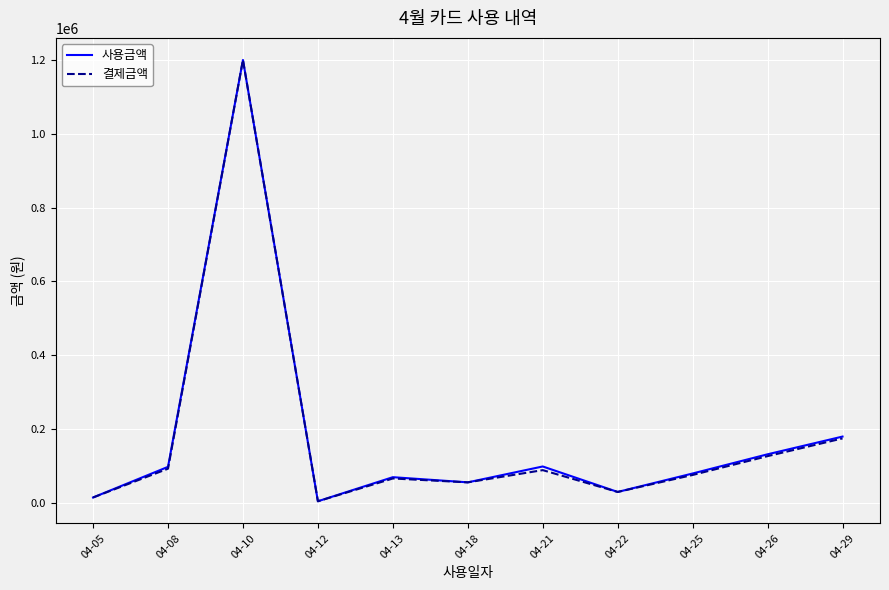

How many interior local valleys does the 사용금액 series have?

3